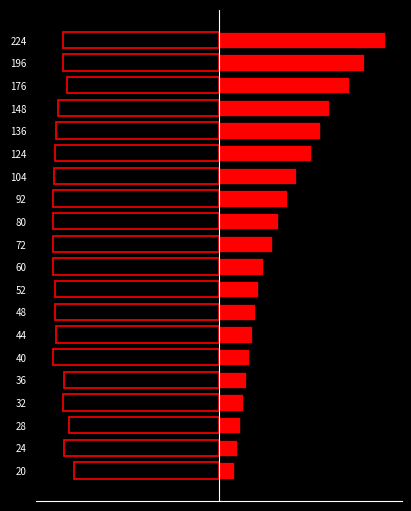

What are all the series names shown in the legend?

snr_db, freq